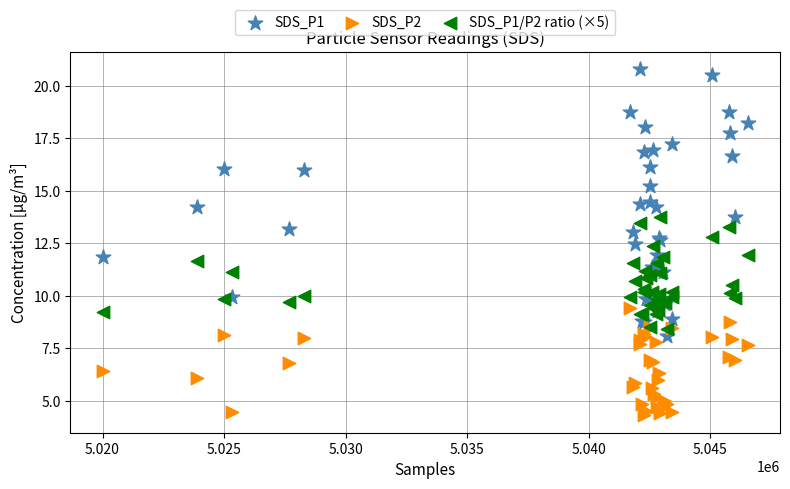

What are all the series names shown in the legend?

SDS_P1, SDS_P2, SDS_P1/P2 ratio (×5)